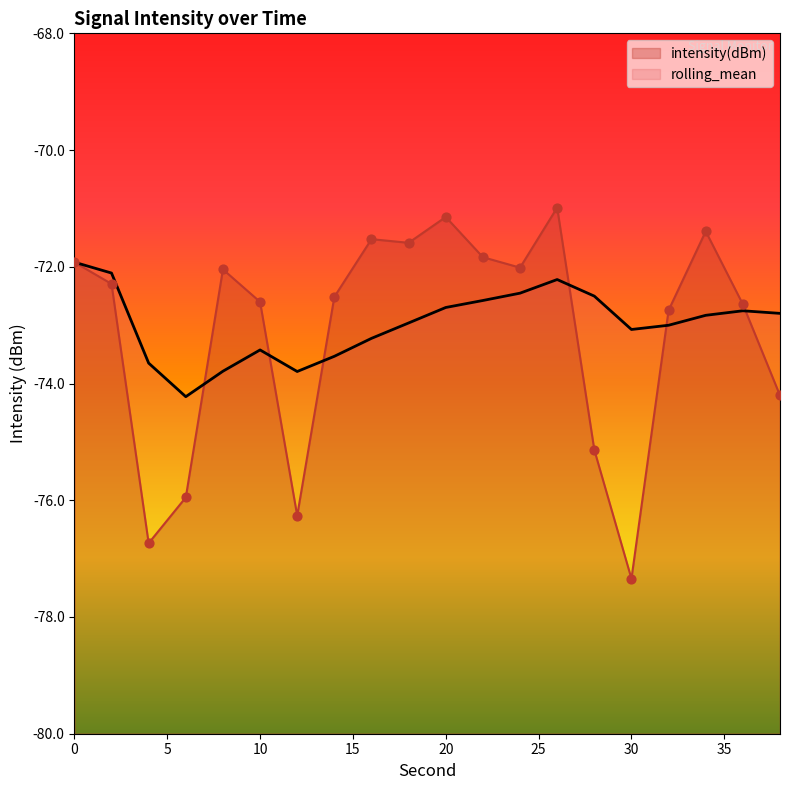

Which series reaches the maximum Y coordinate?

intensity(dBm)